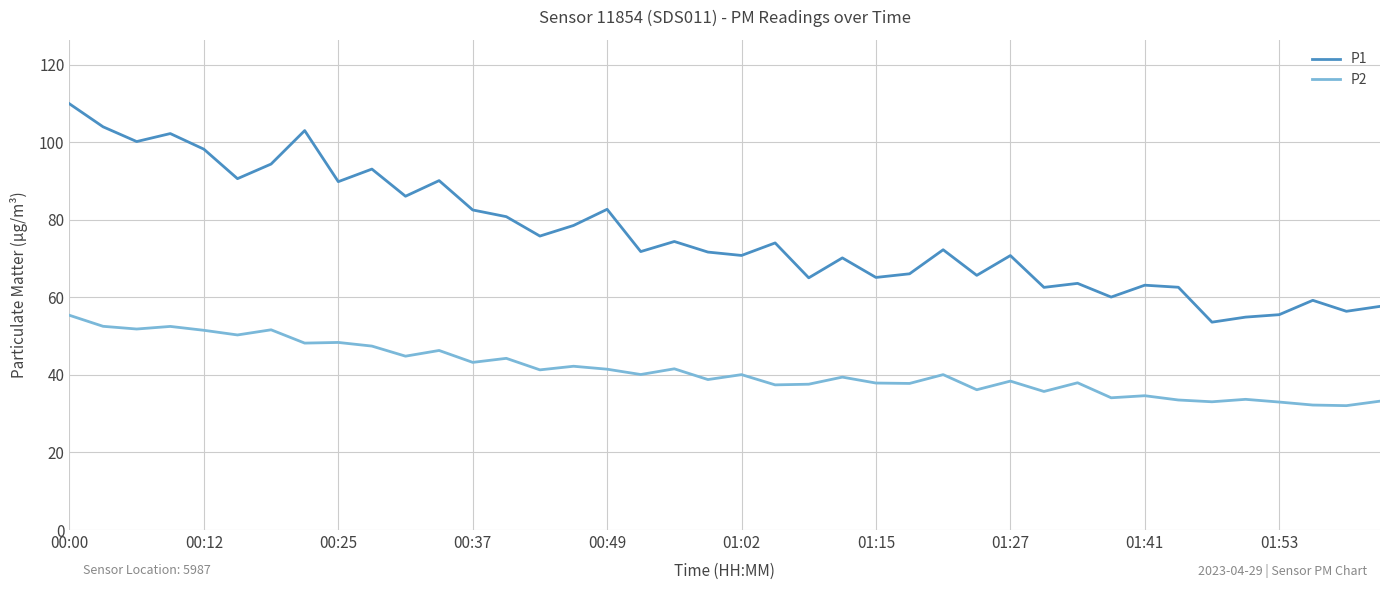

Which series has the largest total across all categories?

P1